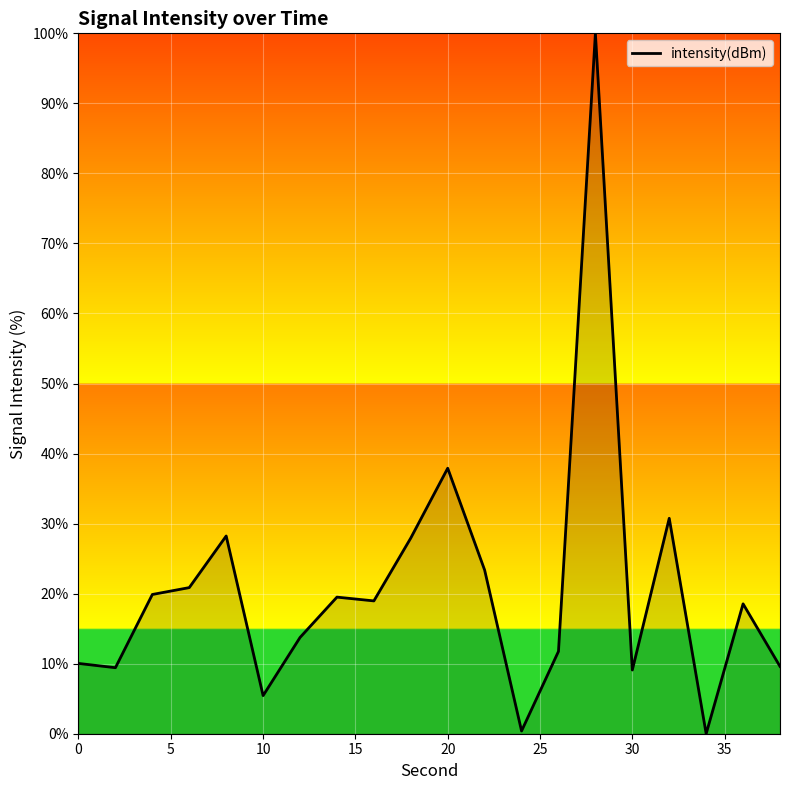

Is it true that the value at 10 is 5.4?

True